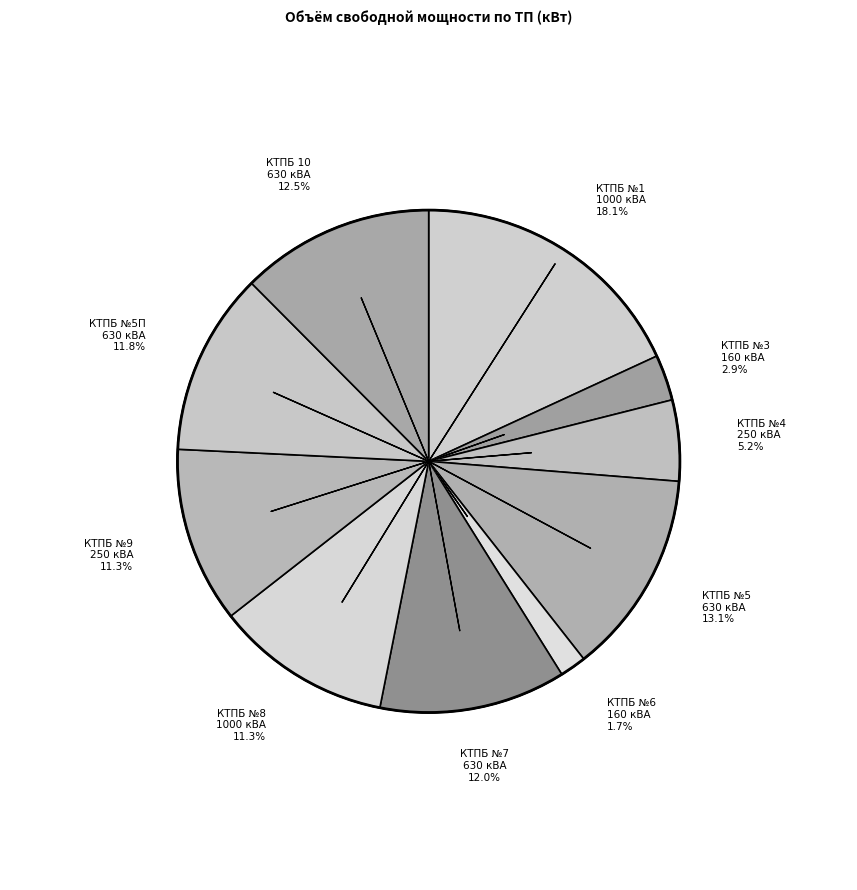

Combined, what portion of the pie is КТПБ 10
630 кВА and КТПБ №5
630 кВА?

25.6%